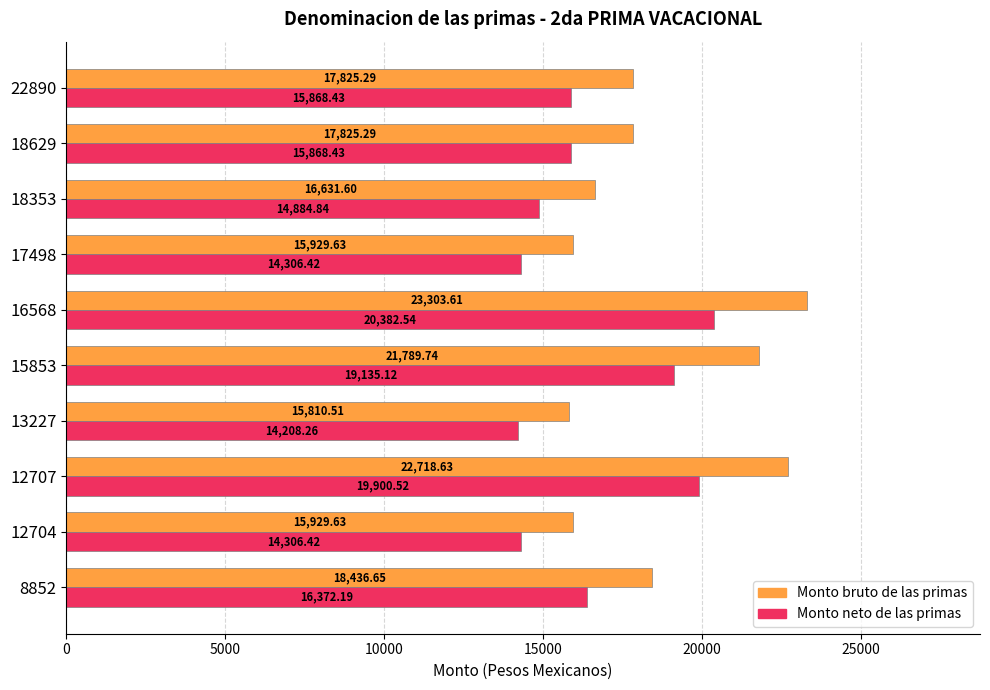

Which series has the largest total across all categories?

Monto bruto de las primas